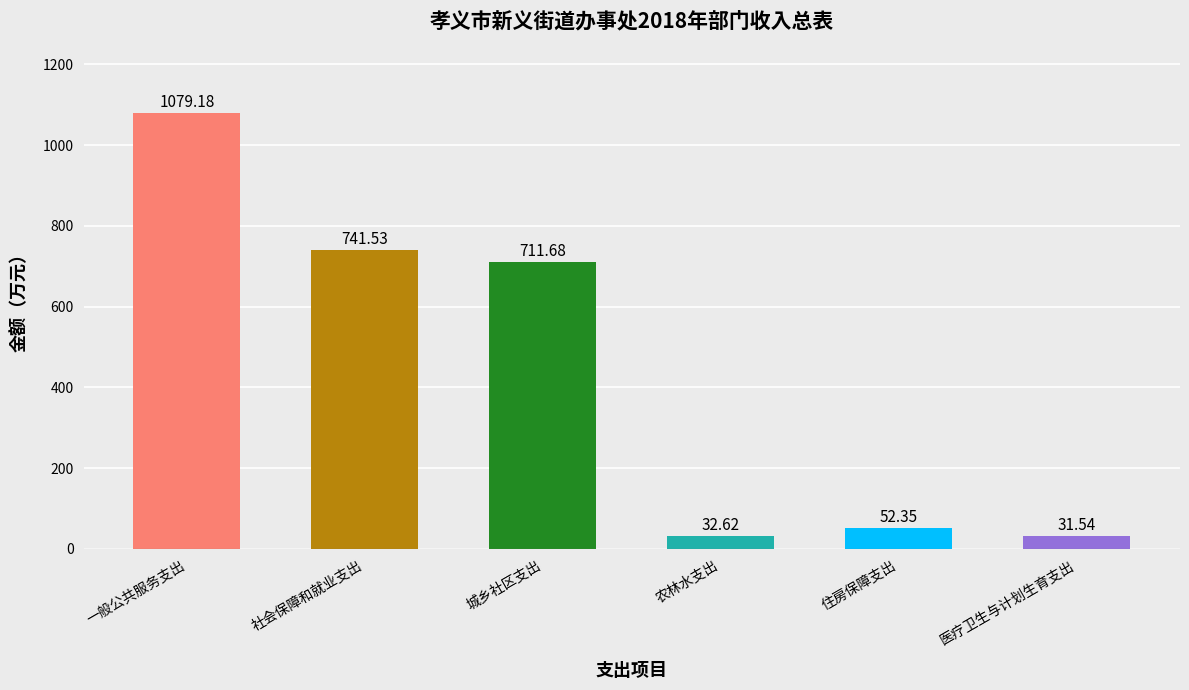

Reading right to left, list all the values displayed in this chart.

医疗卫生与计划生育支出=31.5	住房保障支出=52.4	农林水支出=32.6	城乡社区支出=711.7	社会保障和就业支出=741.5	一般公共服务支出=1079.2